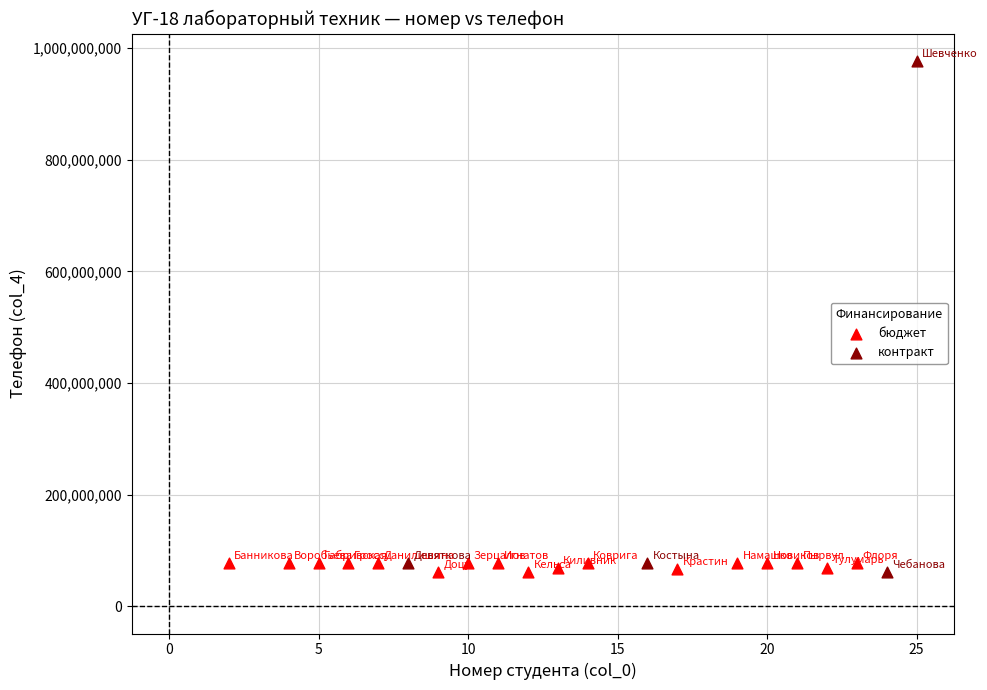

Which series has the widest spread of Y values?

контракт